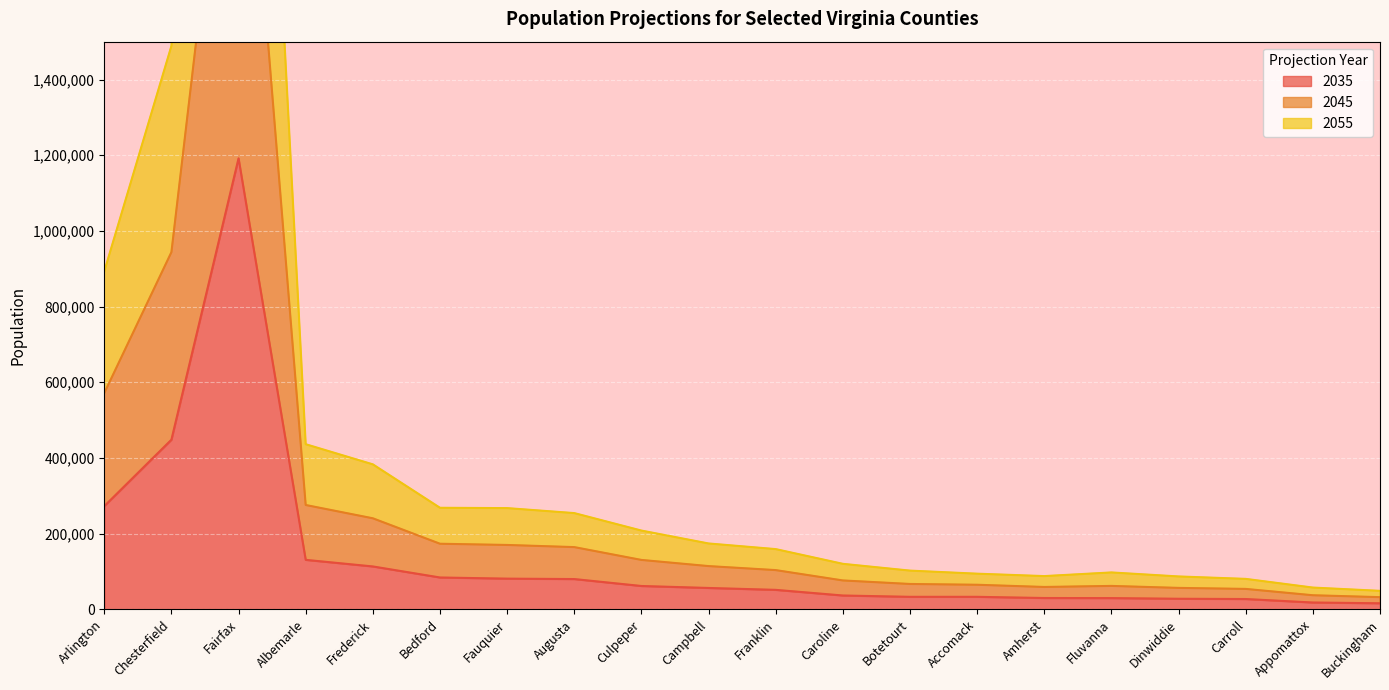

What is the difference between the second highest and second lowest values in the 2045 series?

1430996.7